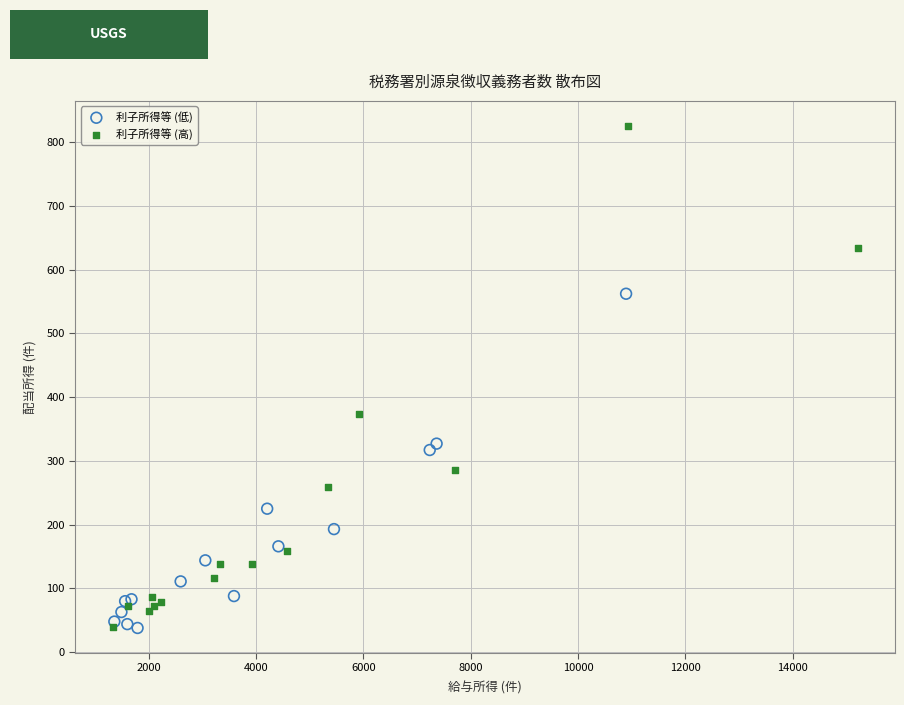

Which series reaches the maximum Y coordinate?

利子所得等 (高)